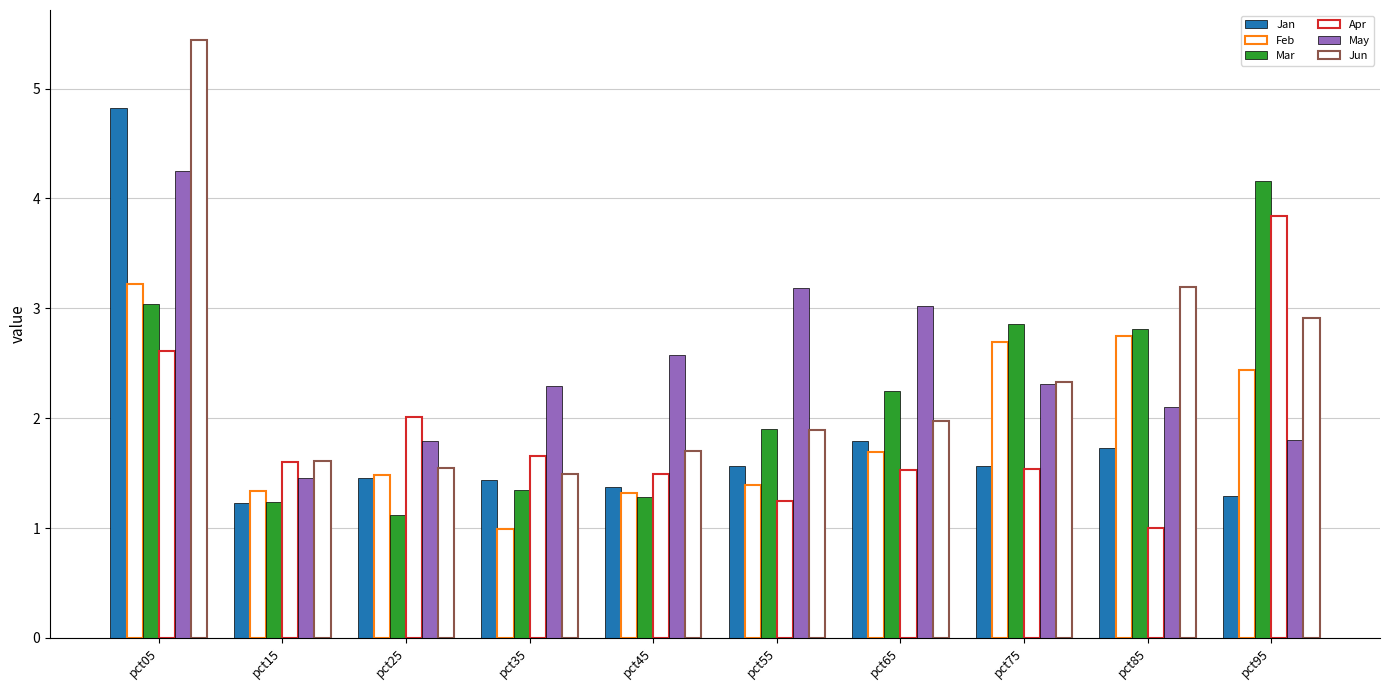

How many data points in Feb are above 1?

9